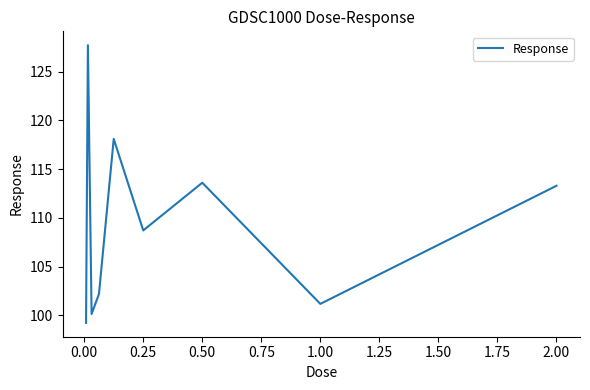

What is the maximum value shown in the chart?

127.7